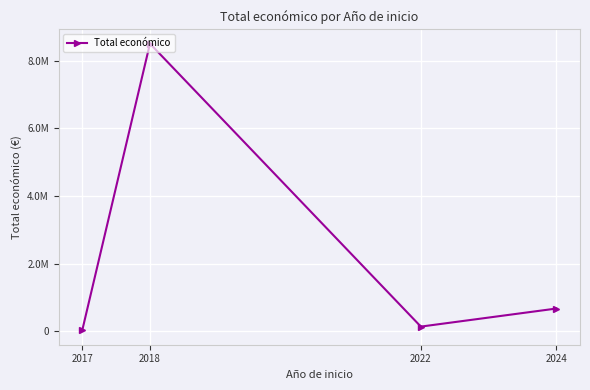

True or false: the data shows 135984 at 2022.

True